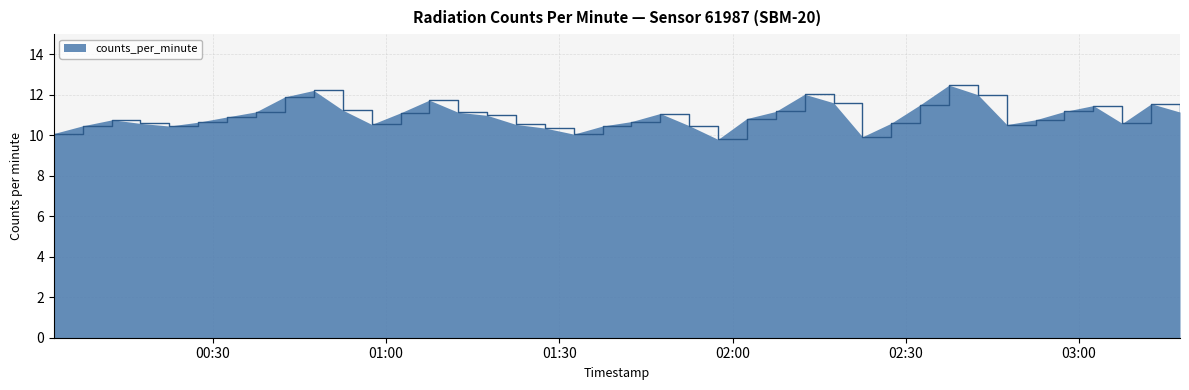

What is the difference between the maximum and minimum values?

2.7